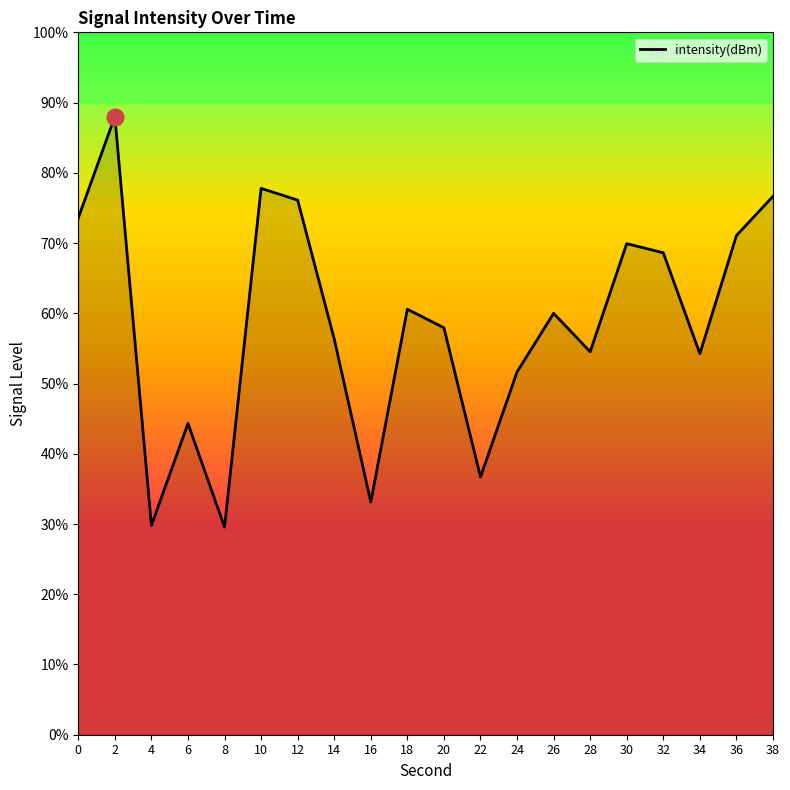

Is it true that the value at 2 is -113.6?

True